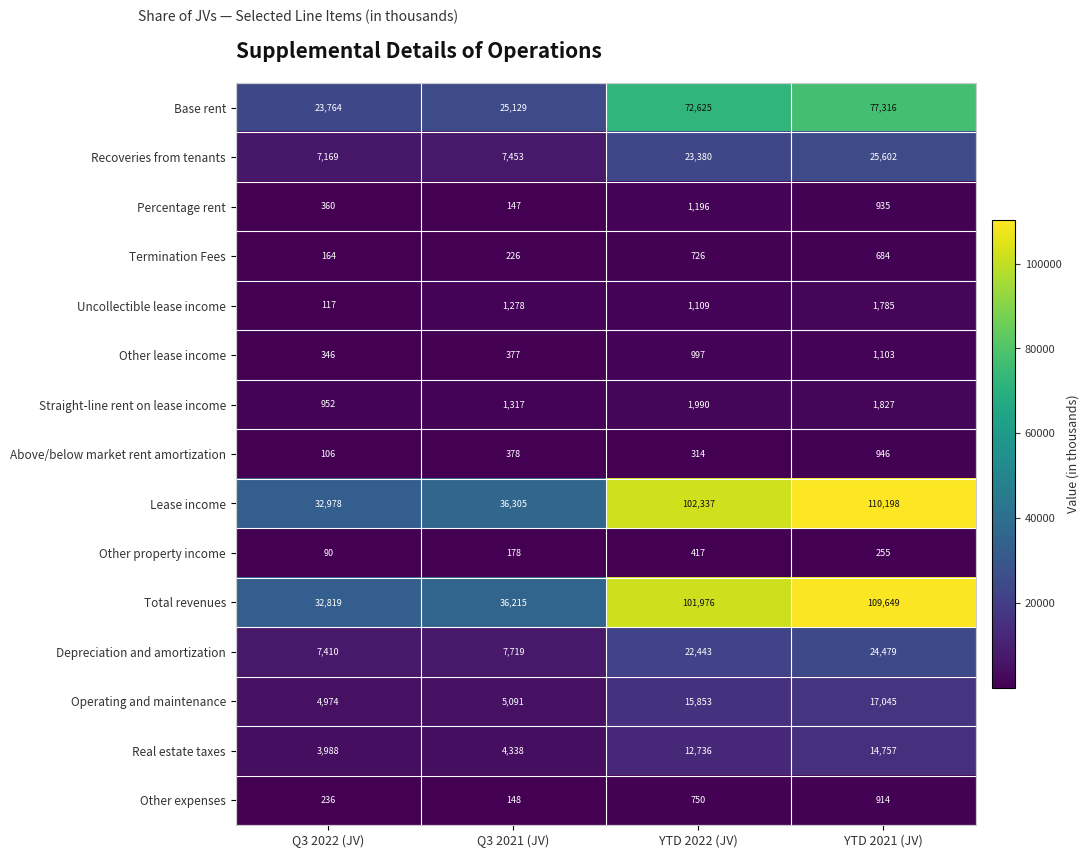

Which series has the widest spread of values?

Lease income